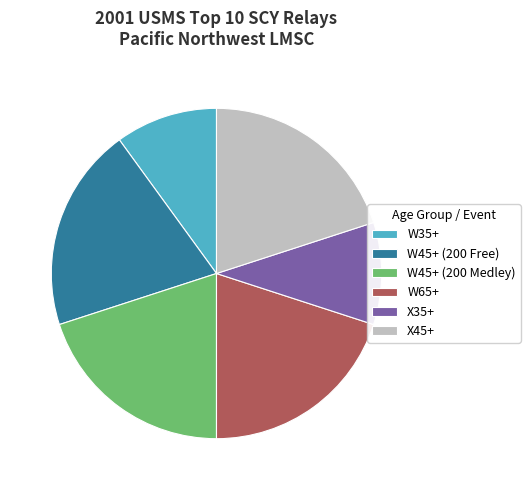

Count the number of slices in the pie.

6